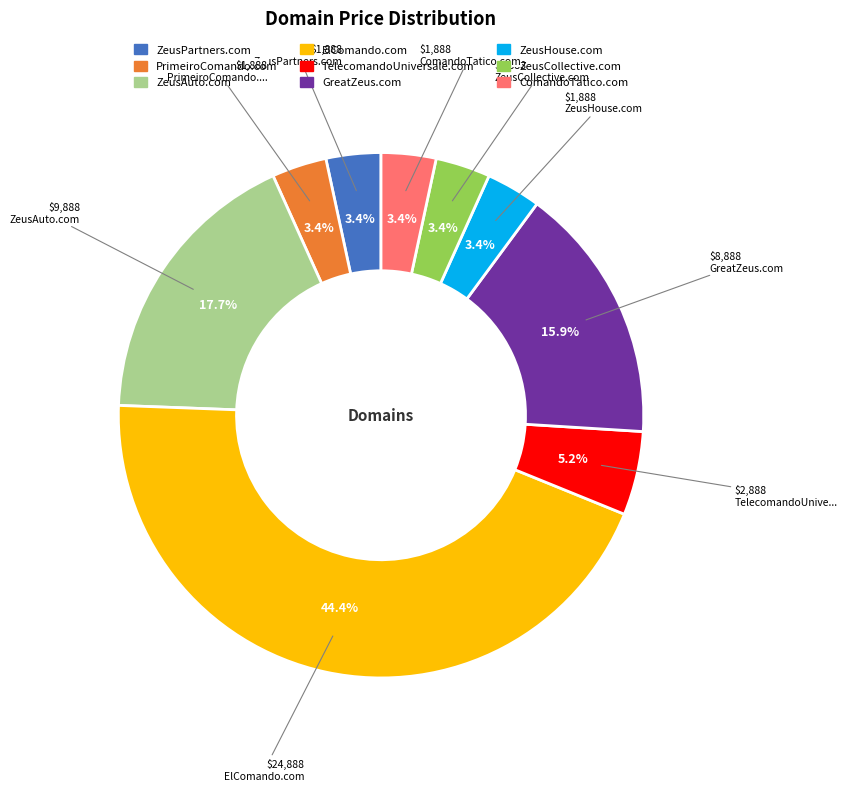

Which category has the biggest portion of the pie?

ElComando.com